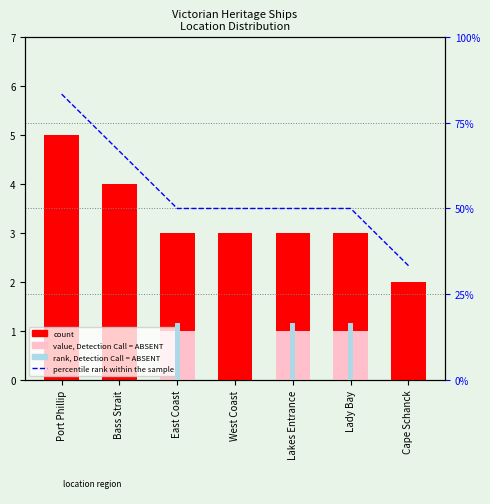

The value, Detection Call = ABSENT series shows -0.6 at Cape Schanck. True or false?

False